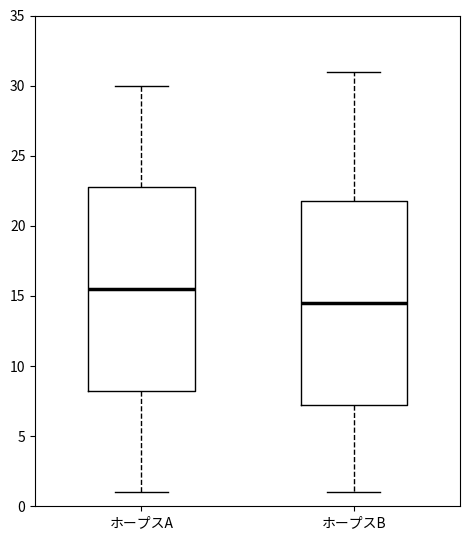

Reading left to right, read every box against the y-axis: the position of its median line, the range the box covers, and the ends of its whiskers. The values are not printed on the chart, so give them approximately, as read against the axis.

ホープスA: median 15.5, box 8.5 to 23.0, whiskers 1.0 to 30.0
ホープスB: median 14.5, box 7.5 to 22.0, whiskers 1.0 to 31.0